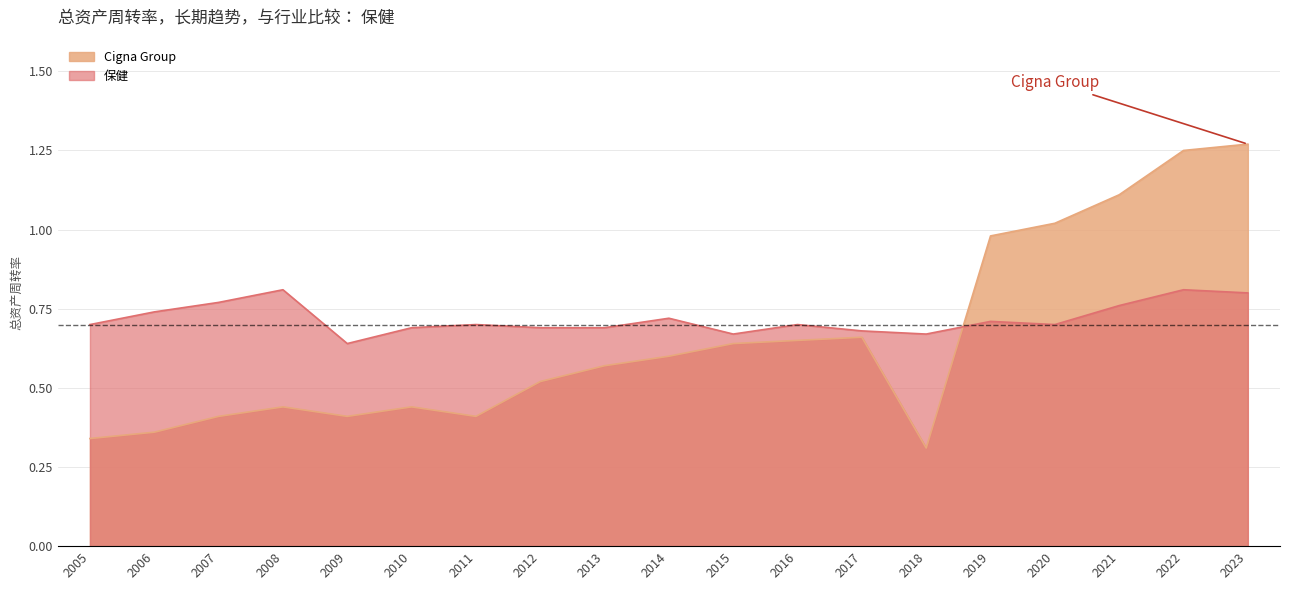

True or false: 保健 and Cigna Group intersect in this chart.

True